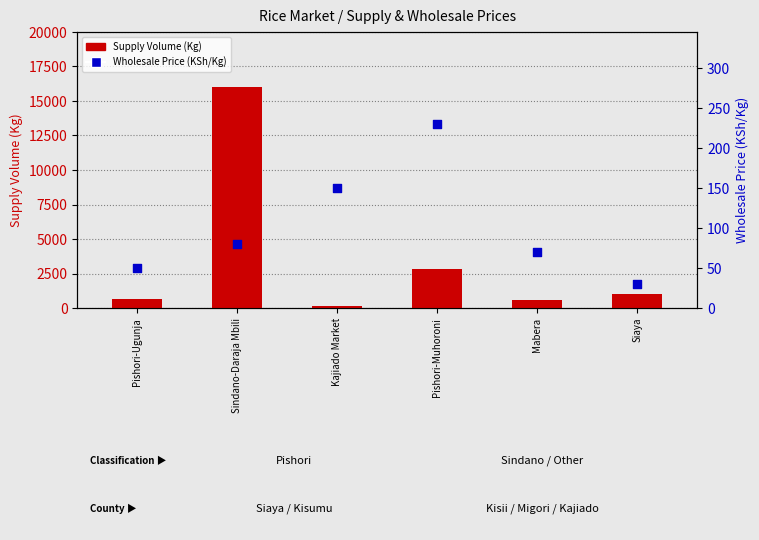

Is the value of Wholesale Price (KSh/Kg) at Siaya greater than the value of Supply Volume (Kg) at Siaya?

No